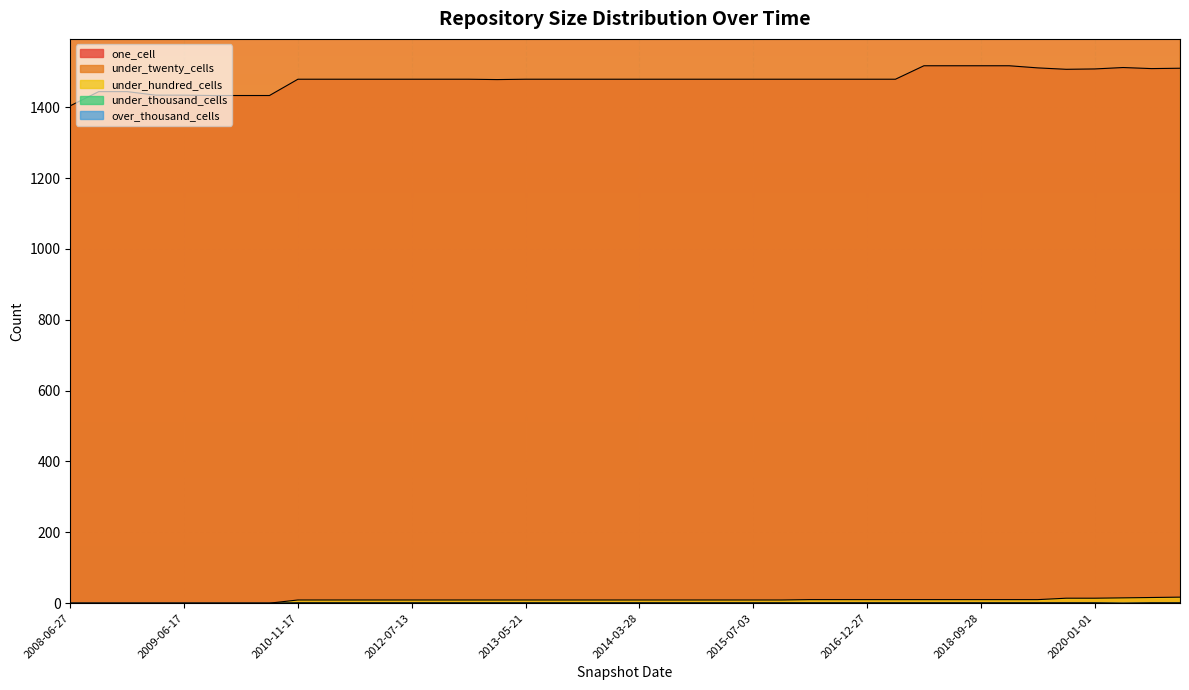

How many series are shown in this chart?

5